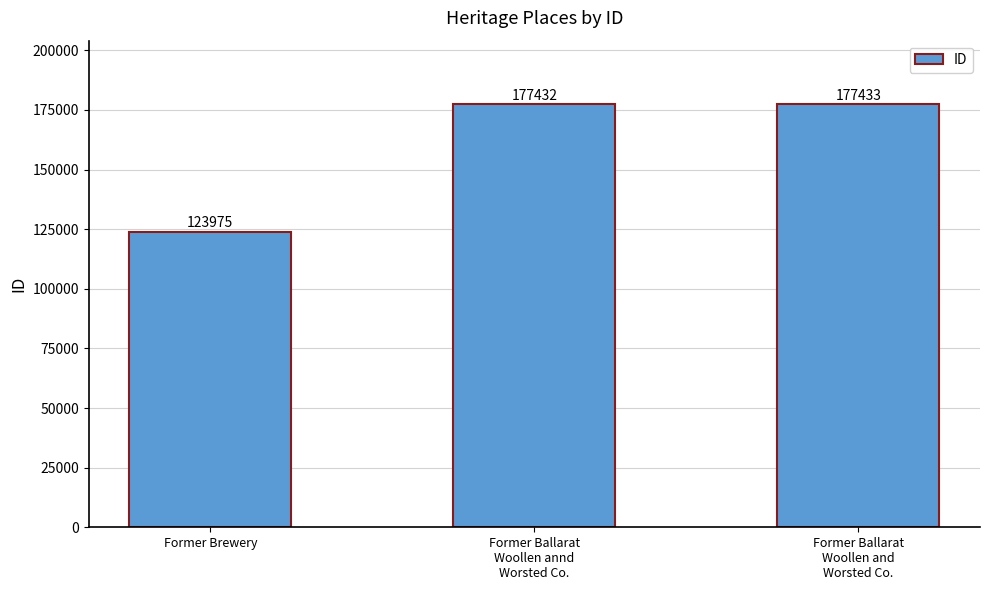

List the labels in order of value, largest first.

Former Ballarat
Woollen and
Worsted Co., Former Ballarat
Woollen annd
Worsted Co., Former Brewery